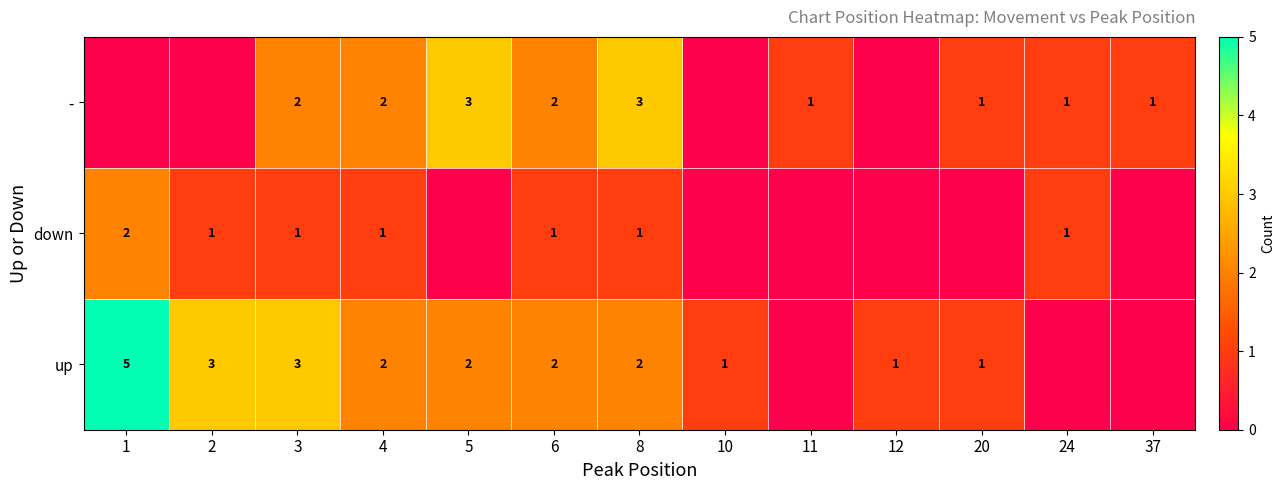

At 8, list the series in order from largest to smallest.

-, up, down